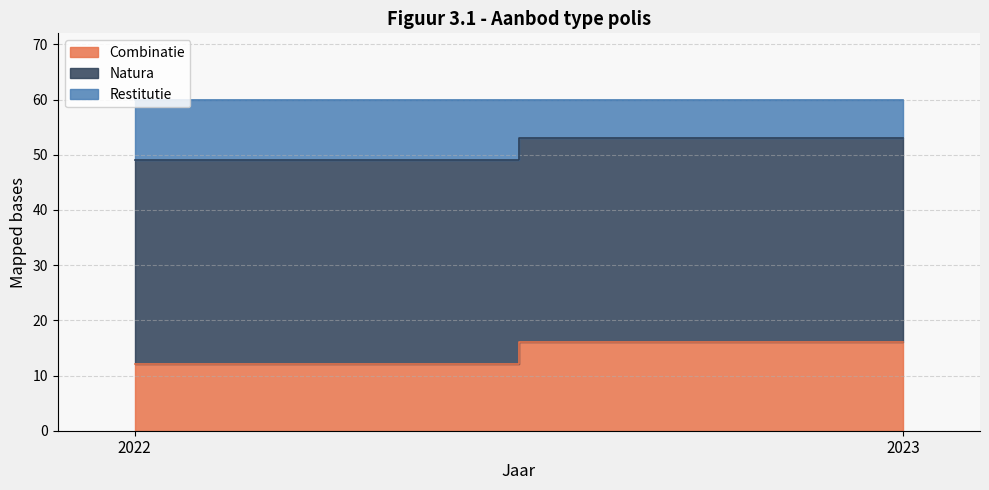

What is the sum of the Natura values at 2023 and 2022?

74